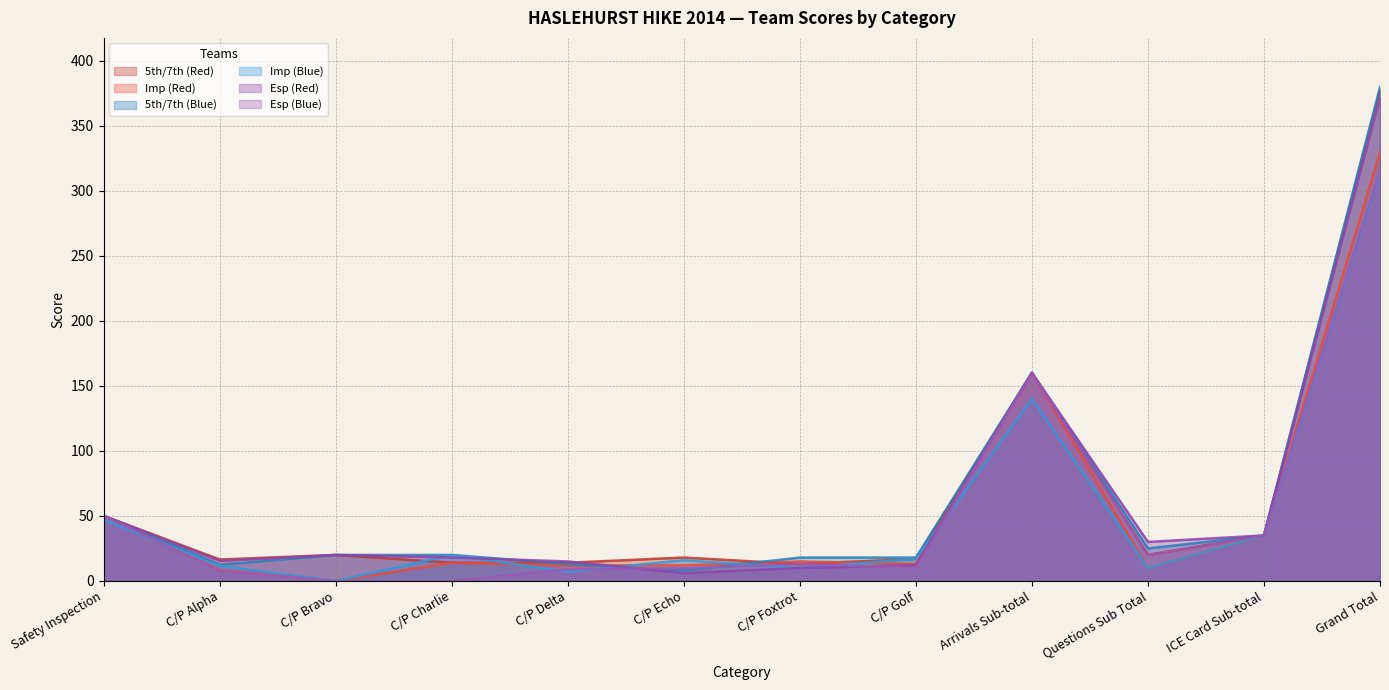

What is the value of the Imp (Red) point at the 10th from the left?

20.0